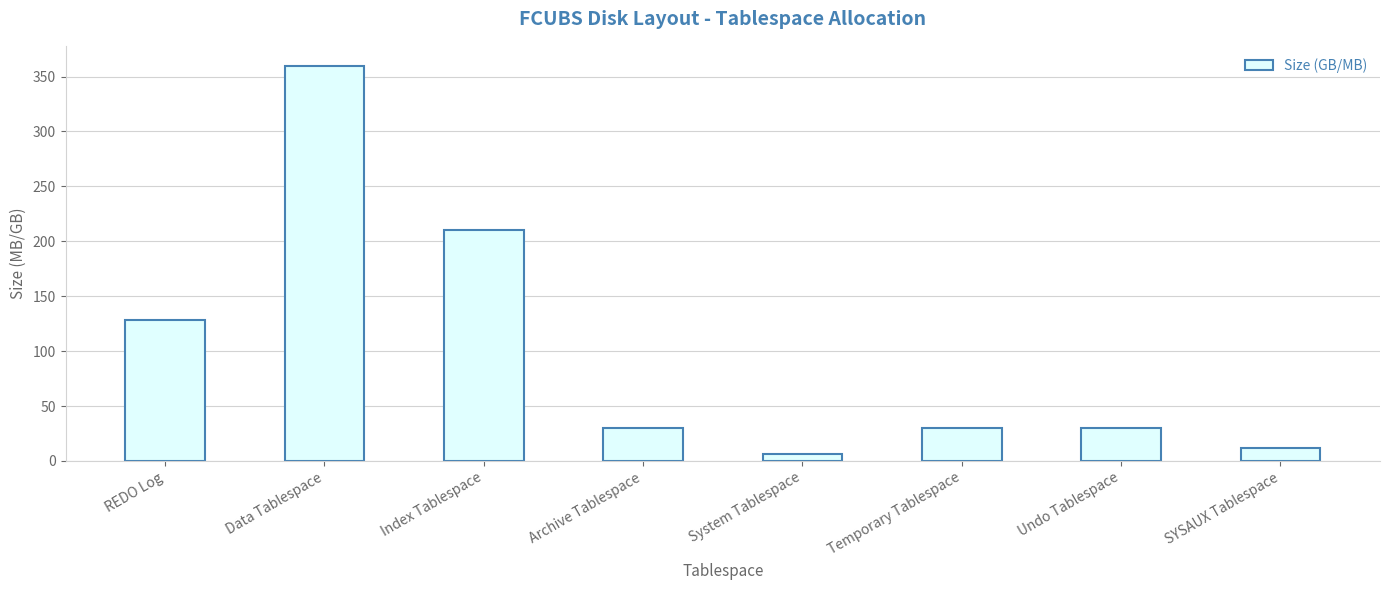

Are the bars horizontal?

No